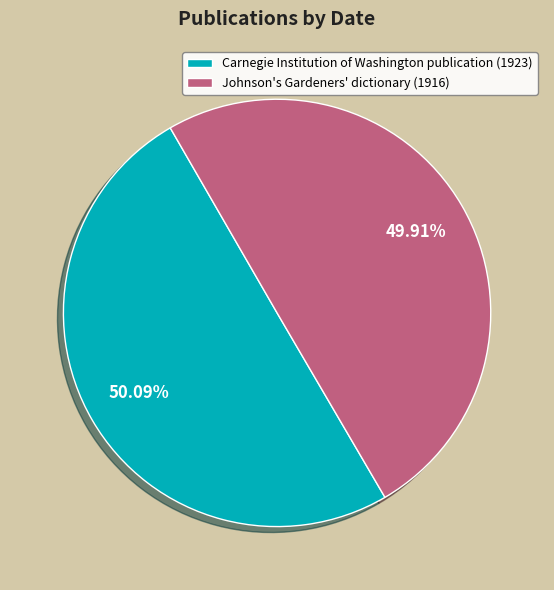

What is the ratio of the value at Johnson's Gardeners' dictionary (1916) to the value at Carnegie Institution of Washington publication (1923)?

1.0